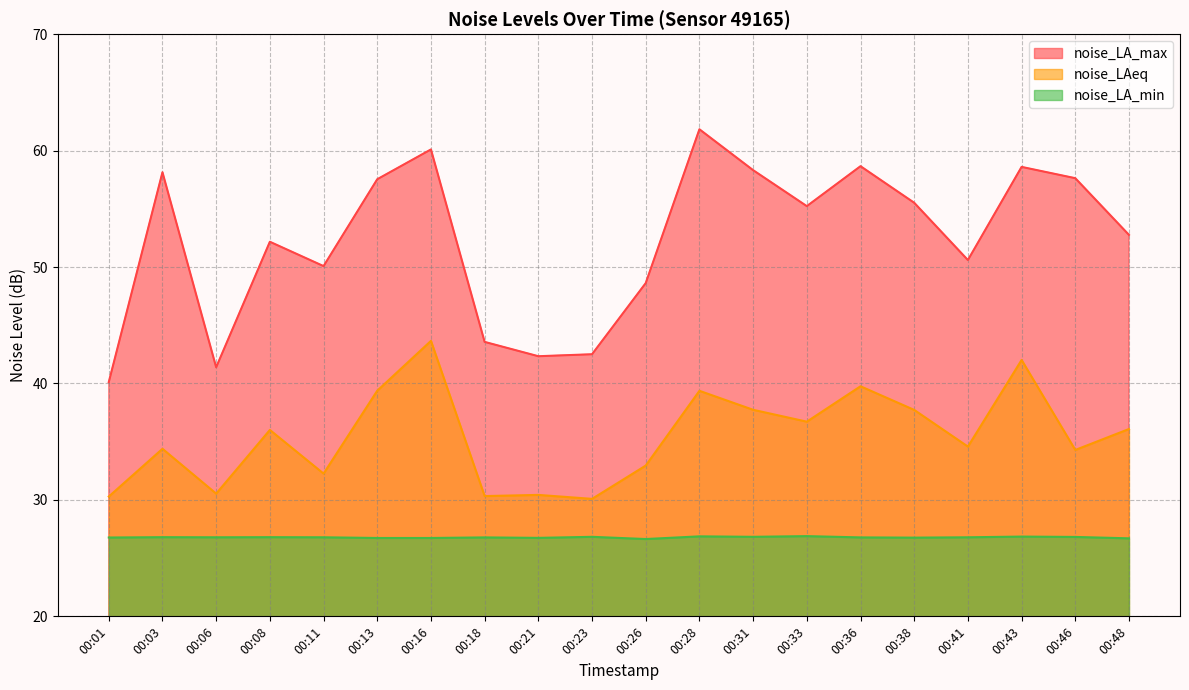

At which category is the sum across all series the highest?

00:16